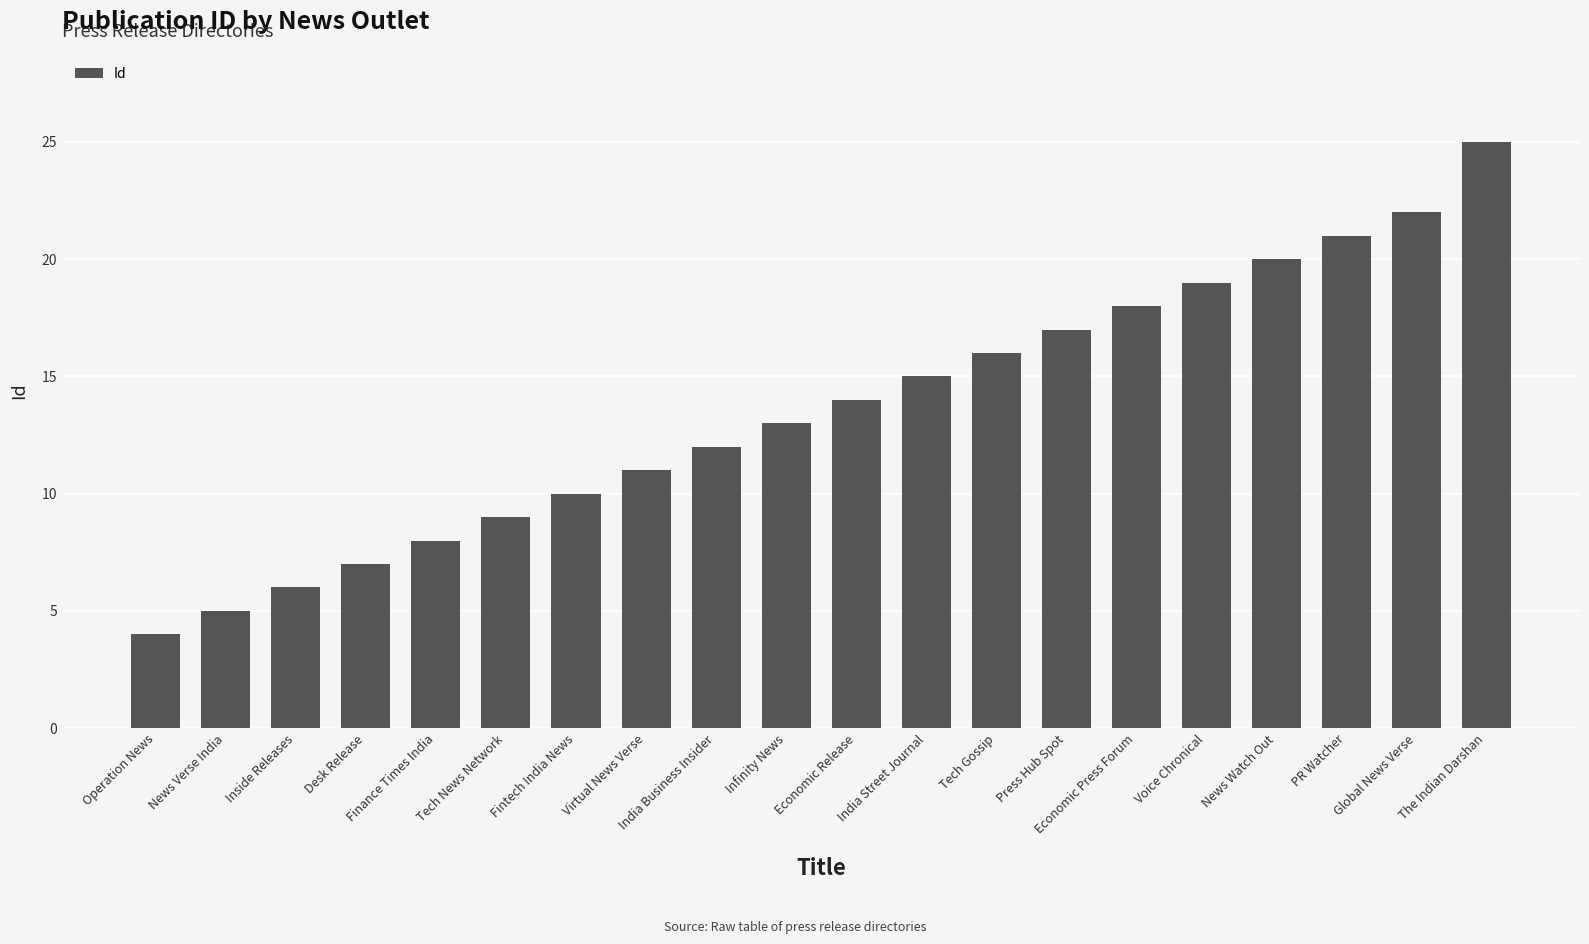

The chart shows a value of 22 at Global News Verse. True or false?

True